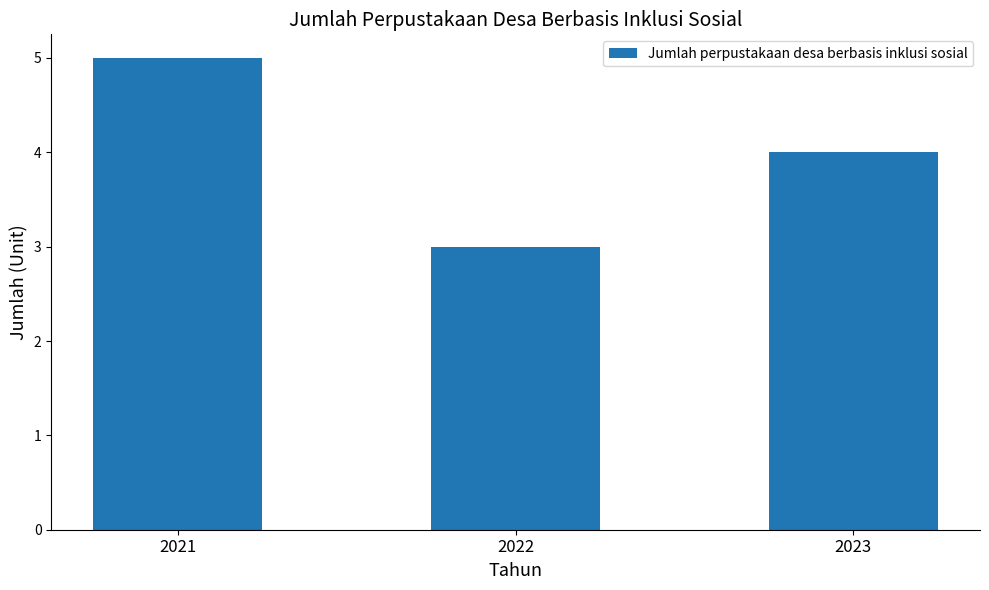

Where does the data first go above 4?

2021